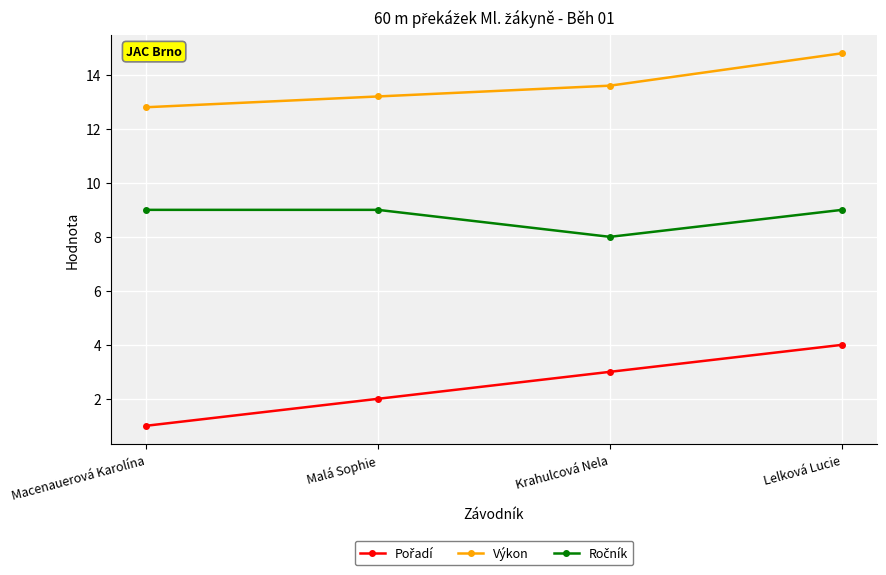

What is the difference between the maximum and minimum values in the Výkon series?

2.0